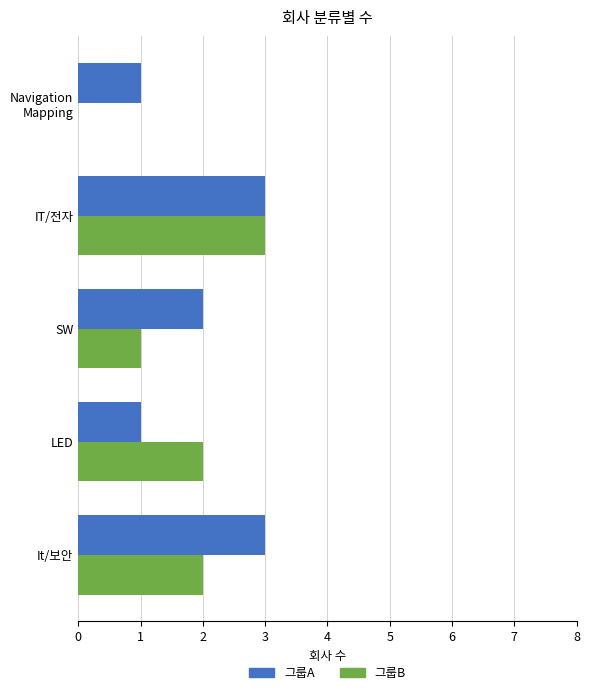

The value of 그룹A at LED is 1. True or false?

True